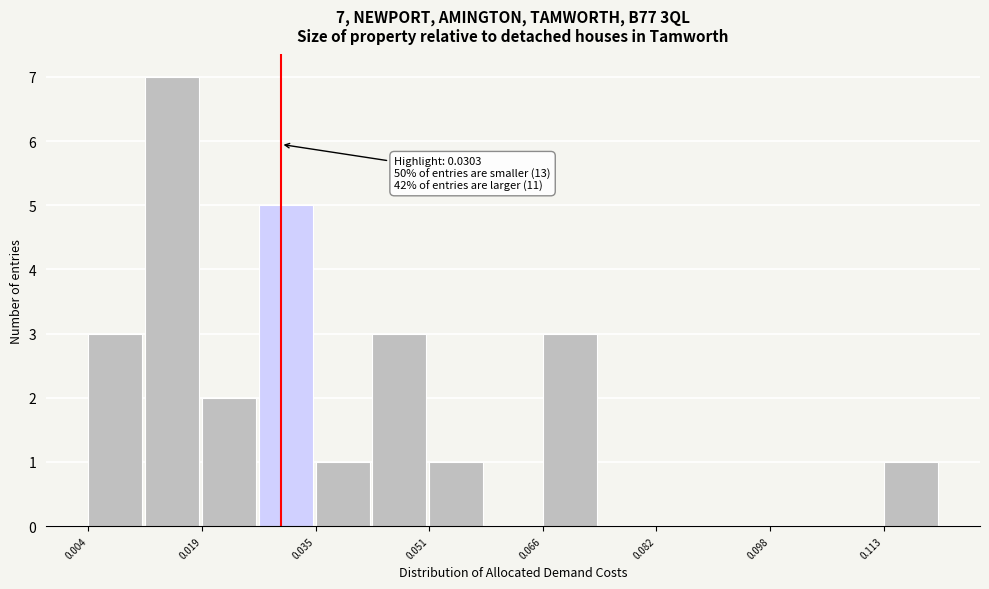

Around what value on the x-axis is the tallest bar? Give the approximate position of its centre, as read against the axis.

0.016